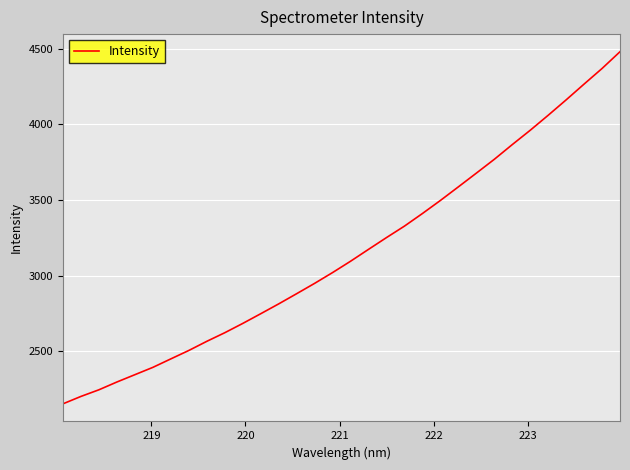

What is the difference between the maximum and minimum values?

2324.7